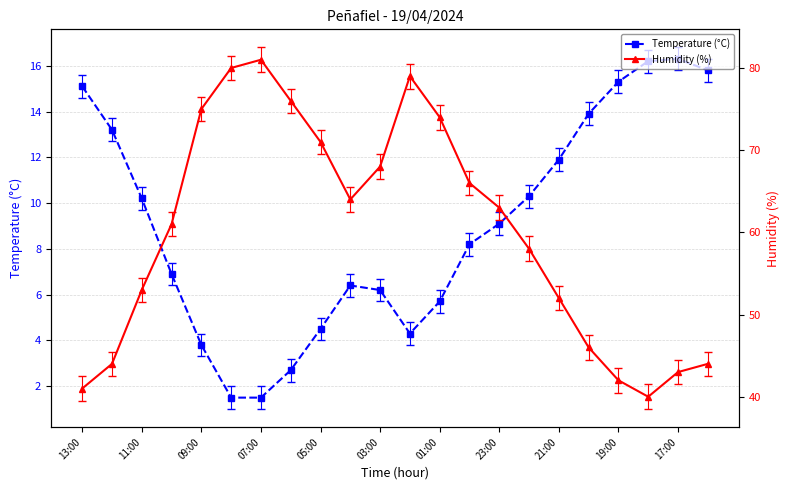

What is the difference between the maximum and second lowest values in the Humidity (%) series?

40.0